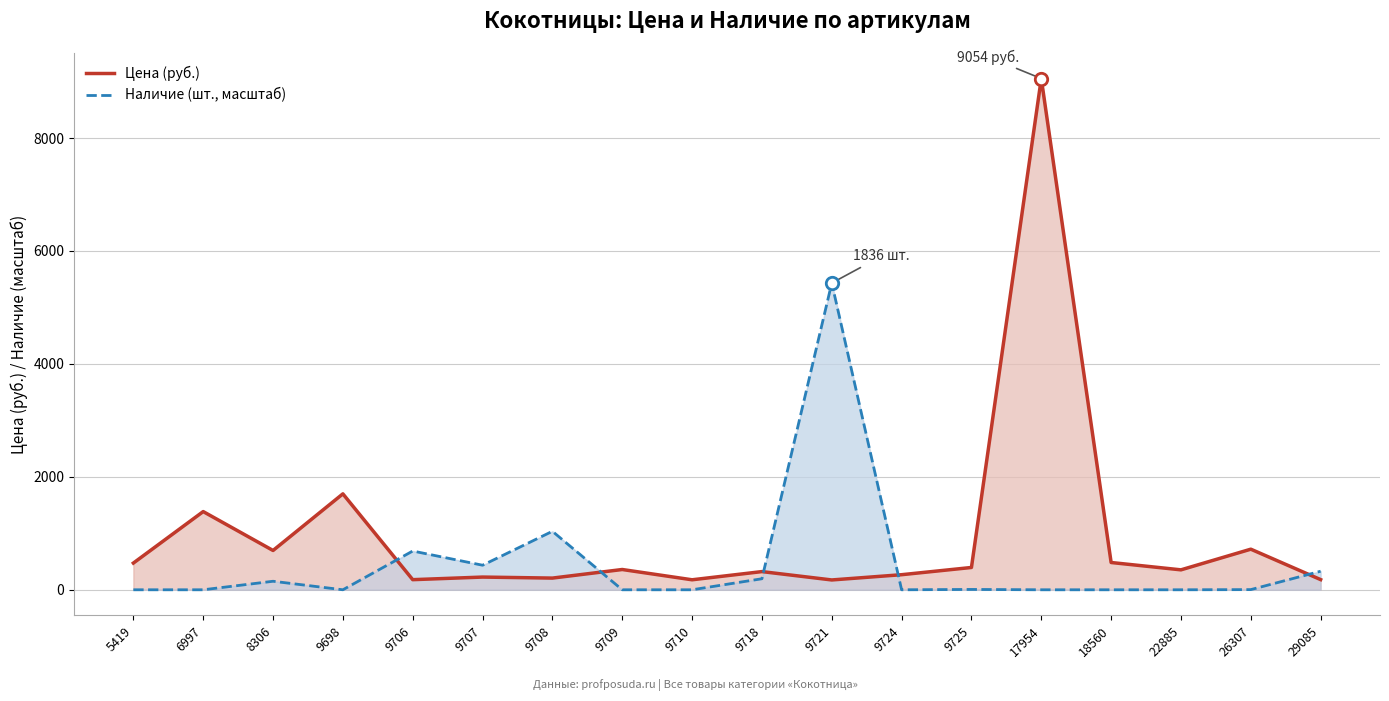

What are all the series names shown in the legend?

Цена (руб.), Наличие (шт., масштаб)